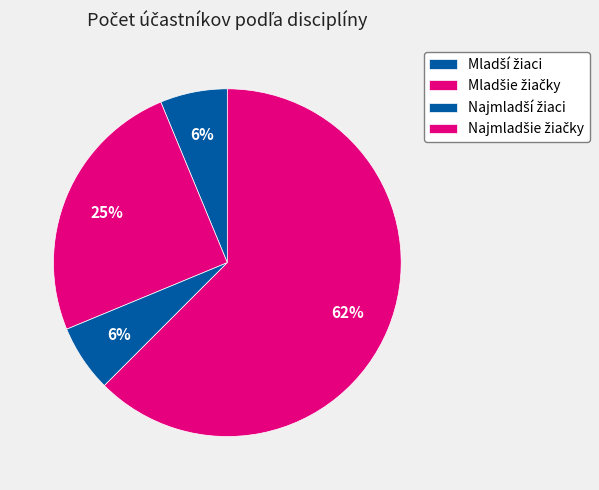

To the nearest percent, what is the average slice percentage?

25%